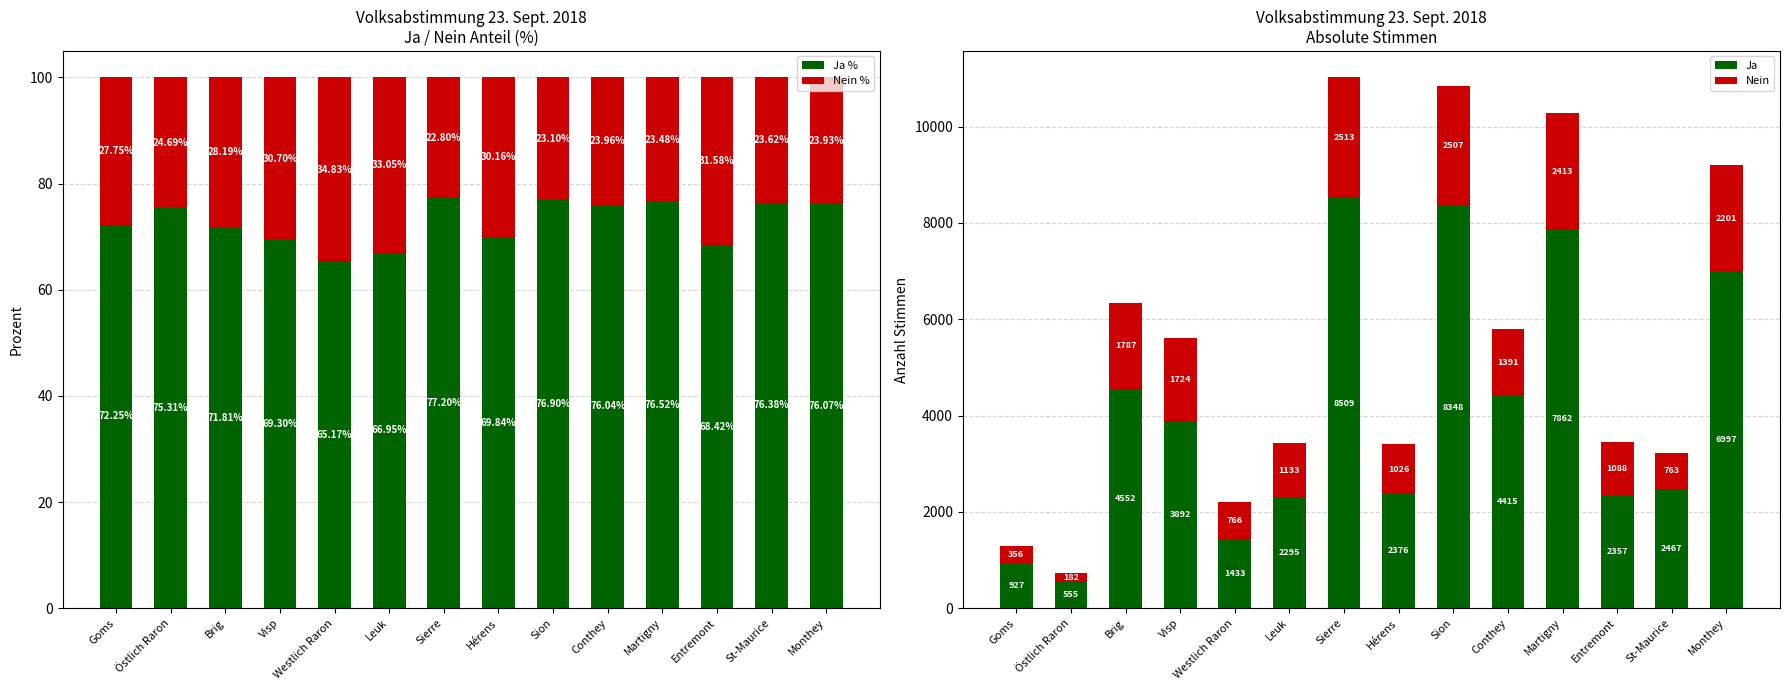

What is the average value of the Ja series?

4070